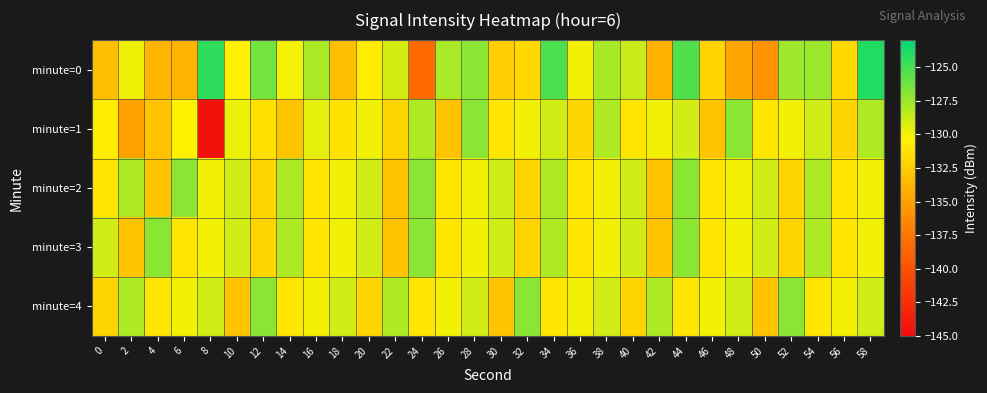

Reading left to right, extract all data points from this chart.

minute=0: 0=-133.4	2=-129.9	4=-133.9	6=-133.8	8=-124.4	10=-130.5	12=-126.3	14=-130.1	16=-127.9	18=-133.2	20=-130.7	22=-129.1	24=-138.2	26=-127.9	28=-127.0	30=-132.4	32=-131.8	34=-125.2	36=-130.0	38=-127.9	40=-128.8	42=-134.0	44=-125.3	46=-132.1	48=-134.8	50=-135.8	52=-127.5	54=-127.4	56=-131.8	58=-124.0
minute=1: 0=-130.6	2=-135.0	4=-133.0	6=-130.4	8=-144.6	10=-129.8	12=-131.4	14=-133.0	16=-129.6	18=-131.2	20=-130.0	22=-132.0	24=-128.0	26=-133.0	28=-127.0	30=-131.0	32=-130.0	34=-129.0	36=-132.0	38=-128.0	40=-131.0	42=-130.0	44=-129.0	46=-133.0	48=-127.0	50=-131.0	52=-130.0	54=-129.0	56=-132.0	58=-128.0
minute=2: 0=-131.0	2=-128.0	4=-133.0	6=-127.0	8=-130.0	10=-129.0	12=-132.0	14=-128.0	16=-131.0	18=-130.0	20=-129.0	22=-133.0	24=-127.0	26=-131.0	28=-130.0	30=-129.0	32=-132.0	34=-128.0	36=-131.0	38=-130.0	40=-129.0	42=-133.0	44=-127.0	46=-131.0	48=-130.0	50=-129.0	52=-132.0	54=-128.0	56=-131.0	58=-130.0
minute=3: 0=-129.0	2=-133.0	4=-127.0	6=-131.0	8=-130.0	10=-129.0	12=-132.0	14=-128.0	16=-131.0	18=-130.0	20=-129.0	22=-133.0	24=-127.0	26=-131.0	28=-130.0	30=-129.0	32=-132.0	34=-128.0	36=-131.0	38=-130.0	40=-129.0	42=-133.0	44=-127.0	46=-131.0	48=-130.0	50=-129.0	52=-132.0	54=-128.0	56=-131.0	58=-130.0
minute=4: 0=-132.0	2=-128.0	4=-131.0	6=-130.0	8=-129.0	10=-133.0	12=-127.0	14=-131.0	16=-130.0	18=-129.0	20=-132.0	22=-128.0	24=-131.0	26=-130.0	28=-129.0	30=-133.0	32=-127.0	34=-131.0	36=-130.0	38=-129.0	40=-132.0	42=-128.0	44=-131.0	46=-130.0	48=-129.0	50=-133.0	52=-127.0	54=-131.0	56=-130.0	58=-129.0